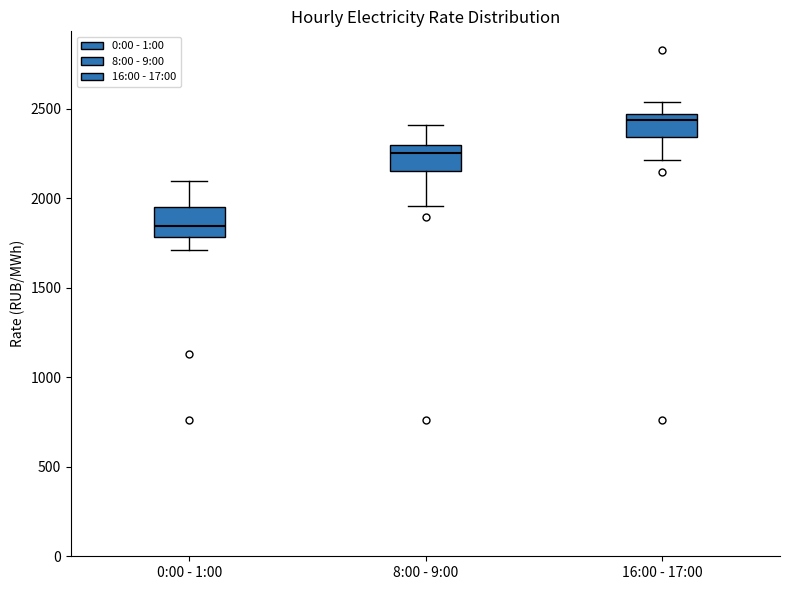

Reading left to right, transcribe this box plot: for each box, give where its median line is, the range the box spans, and where its two whiskers end, as read against the y-axis. The values are not printed on the chart, so give them approximately, as read against the axis.

0:00 - 1:00: median 1850, box 1800 to 1950, whiskers 1700 to 2100
8:00 - 9:00: median 2250, box 2150 to 2300, whiskers 1950 to 2400
16:00 - 17:00: median 2450 (just below the box's upper edge), box 2350 to 2450, whiskers 2200 to 2550